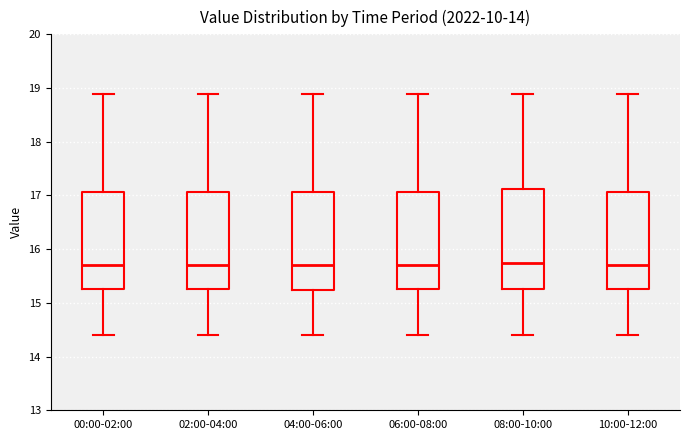

Reading left to right, read every box against the y-axis: the position of its median line, the range the box covers, and the ends of its whiskers. The values are not printed on the chart, so give them approximately, as read against the axis.

00:00-02:00: median 15.7, box 15.3 to 17.1, whiskers 14.4 to 18.9
02:00-04:00: median 15.7, box 15.3 to 17.1, whiskers 14.4 to 18.9
04:00-06:00: median 15.7, box 15.2 to 17.1, whiskers 14.4 to 18.9
06:00-08:00: median 15.7, box 15.3 to 17.1, whiskers 14.4 to 18.9
08:00-10:00: median 15.8, box 15.3 to 17.1, whiskers 14.4 to 18.9
10:00-12:00: median 15.7, box 15.3 to 17.1, whiskers 14.4 to 18.9